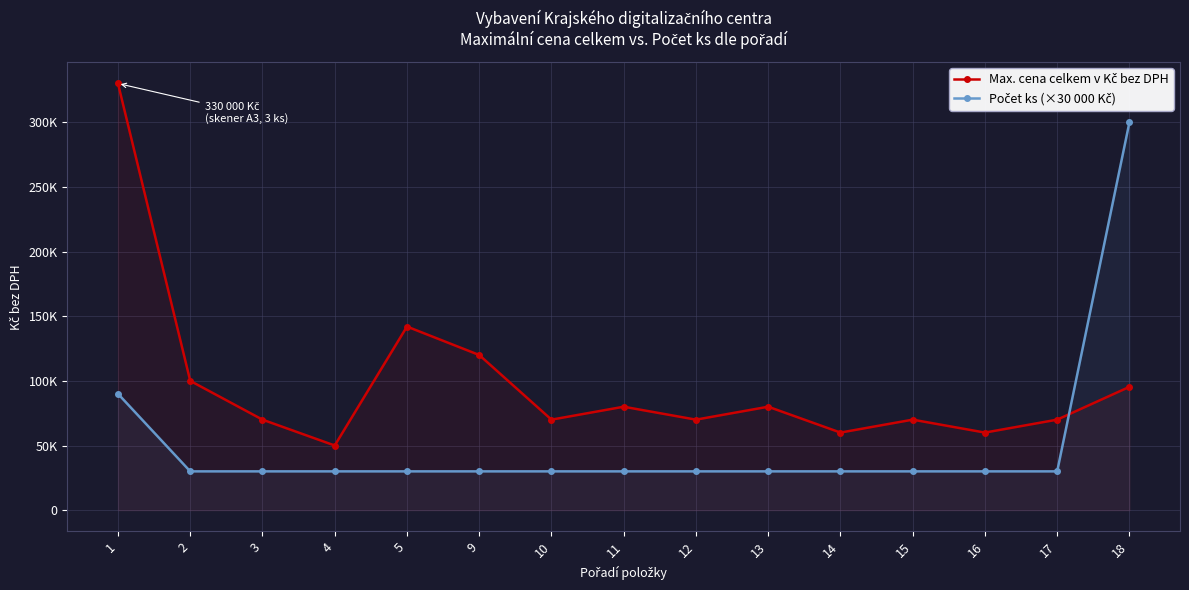

True or false: Počet ks (×30 000 Kč) and Max. cena celkem v Kč bez DPH cross at least once.

True